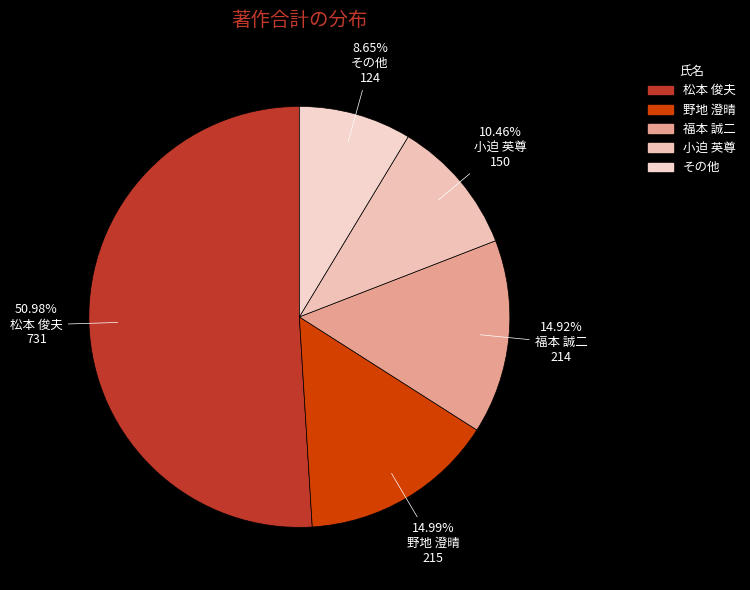

How many segments does this pie chart have?

5